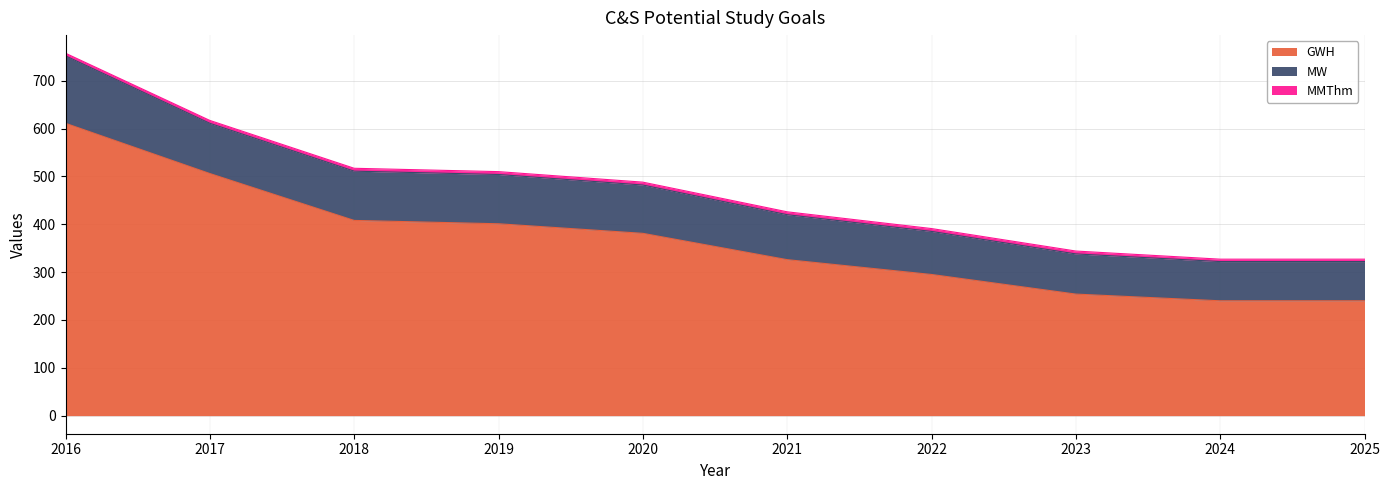

What is the highest value of the GWH series?

611.0